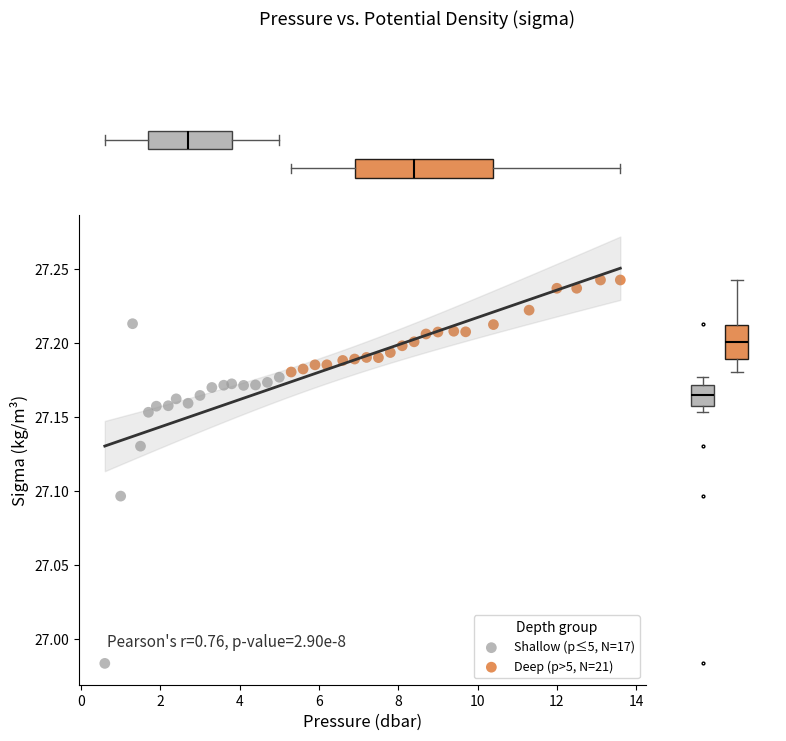

Which series reaches the minimum Y coordinate?

Shallow (p≤5, N=17)